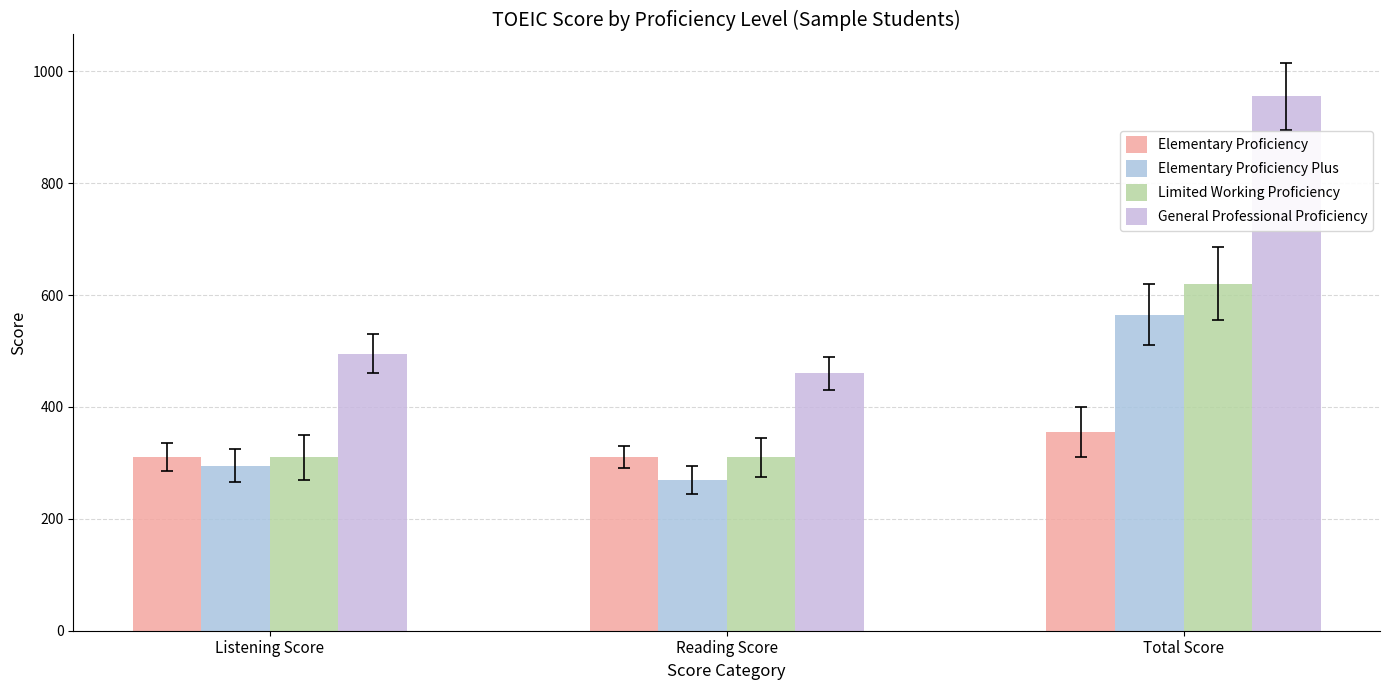

Reading left to right, extract all data points from this chart.

Elementary Proficiency: 310	310	355
Elementary Proficiency Plus: 295	270	565
Limited Working Proficiency: 310	310	620
General Professional Proficiency: 495	460	955